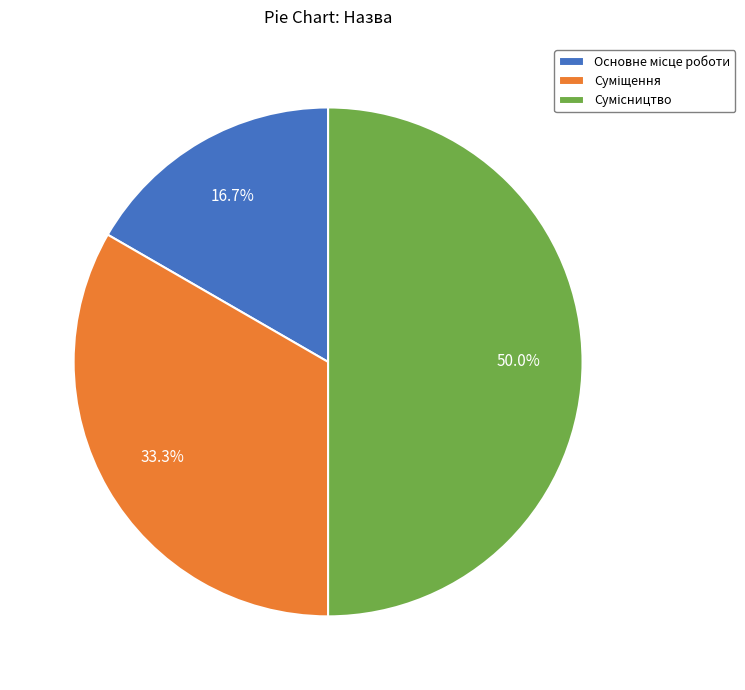

How many segments does this pie chart have?

3